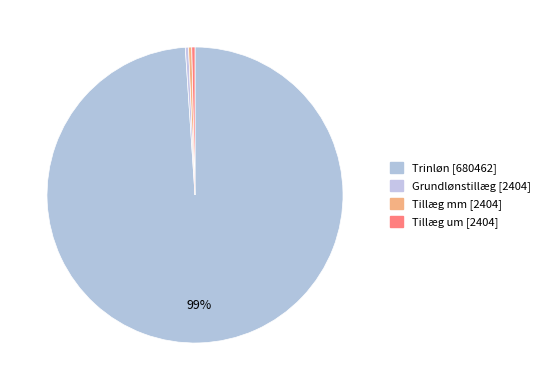

How many slices are in this pie chart?

4